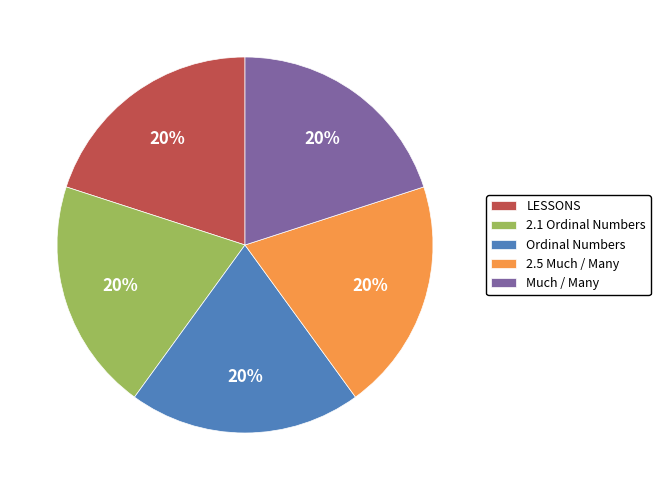

Approximately how many times larger is the value at 2.1 Ordinal Numbers compared to Much / Many?

1.0